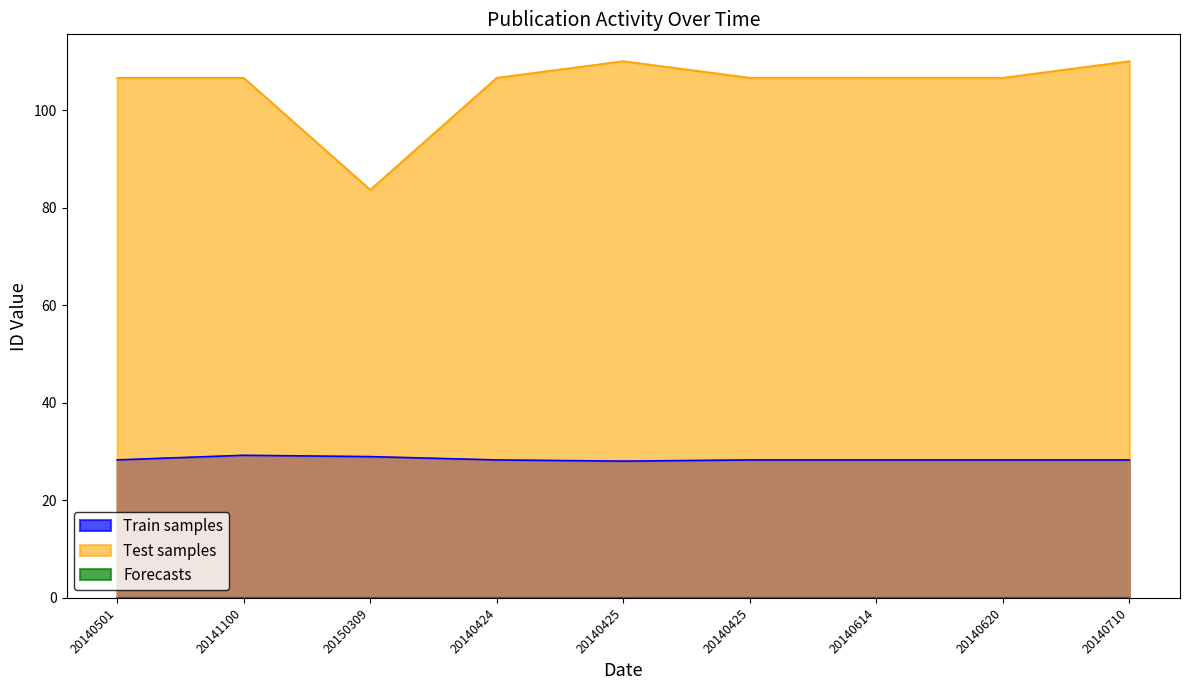

What is the difference between the maximum and minimum values in the Train samples series?

1.2